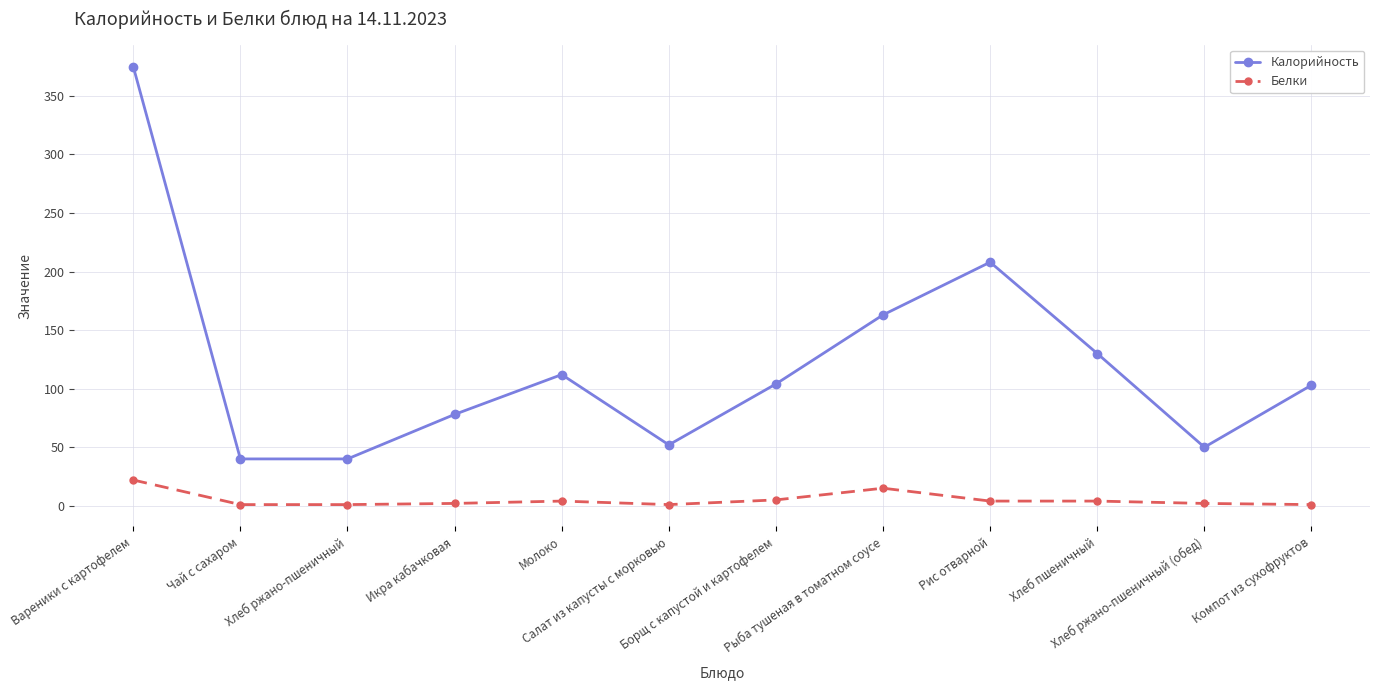

True or false: Белки and Калорийность cross at least once.

False